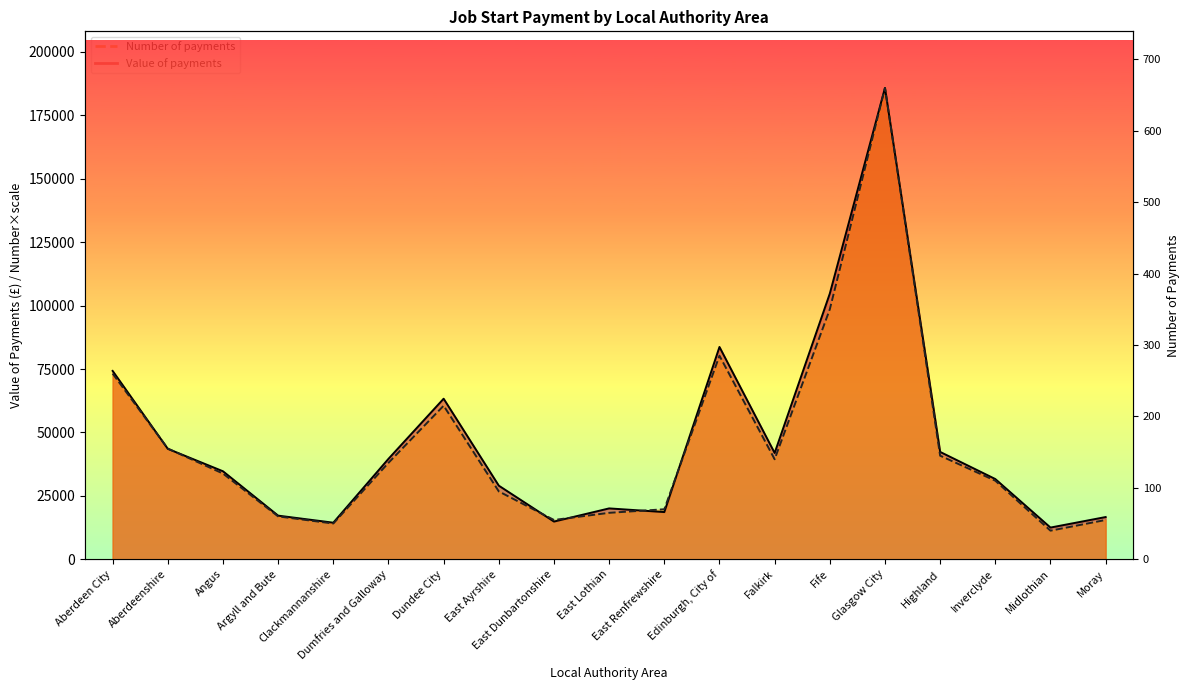

The Value of payments series shows 4596.7 at Argyll and Bute. True or false?

False